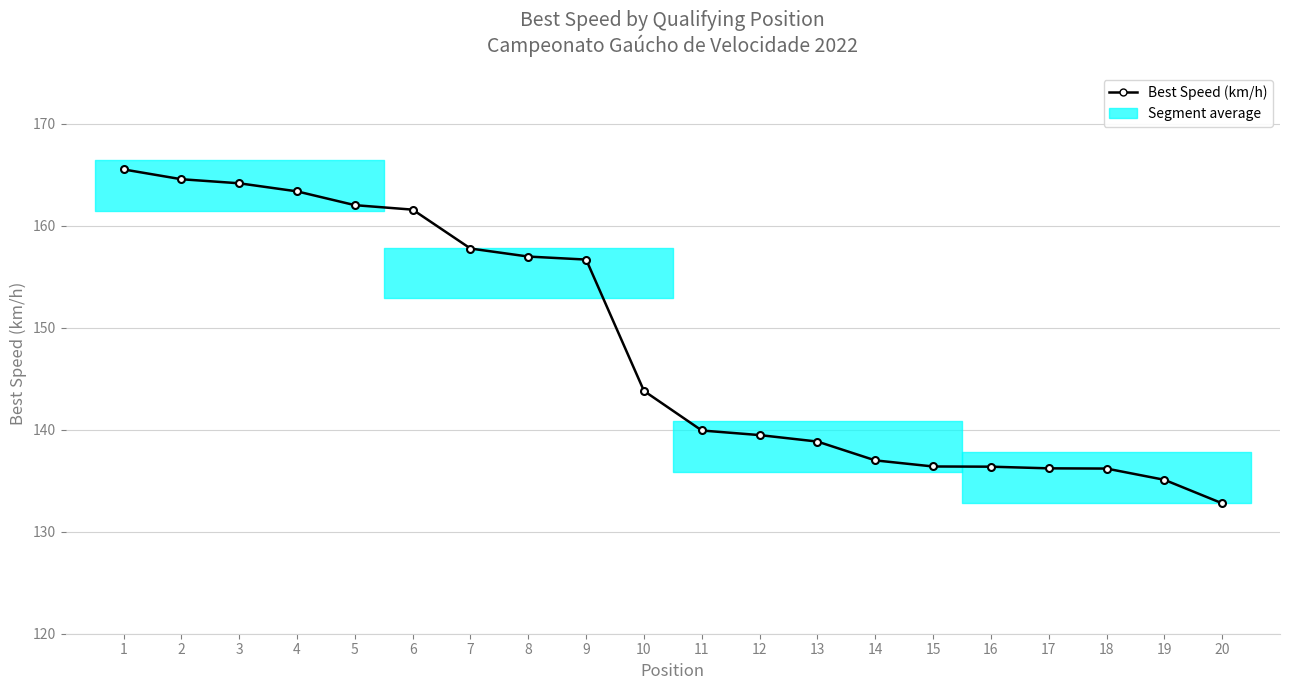

How many lines are shown in the chart?

1